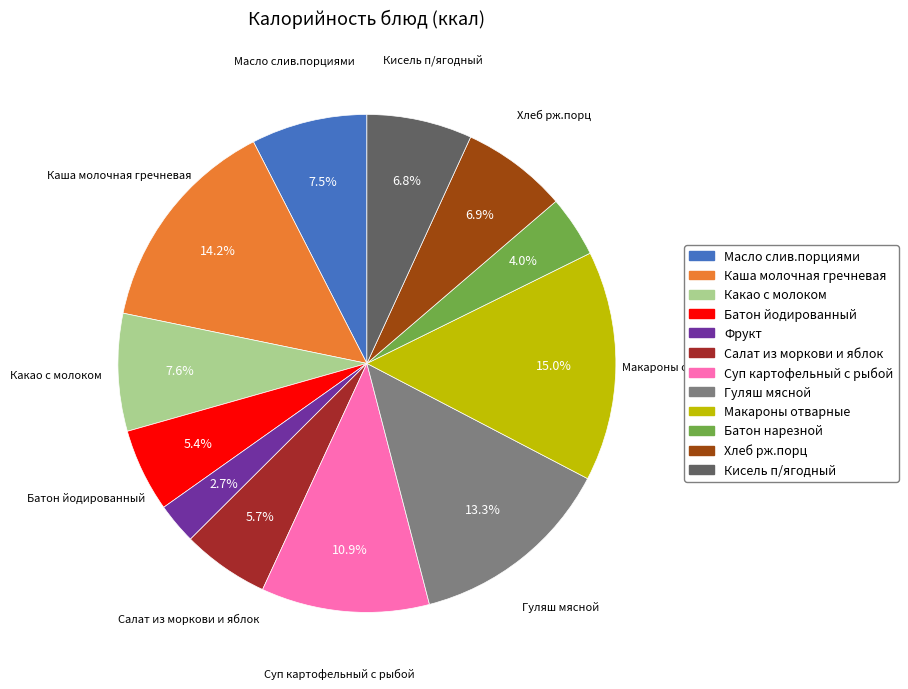

Count the number of slices in the pie.

12